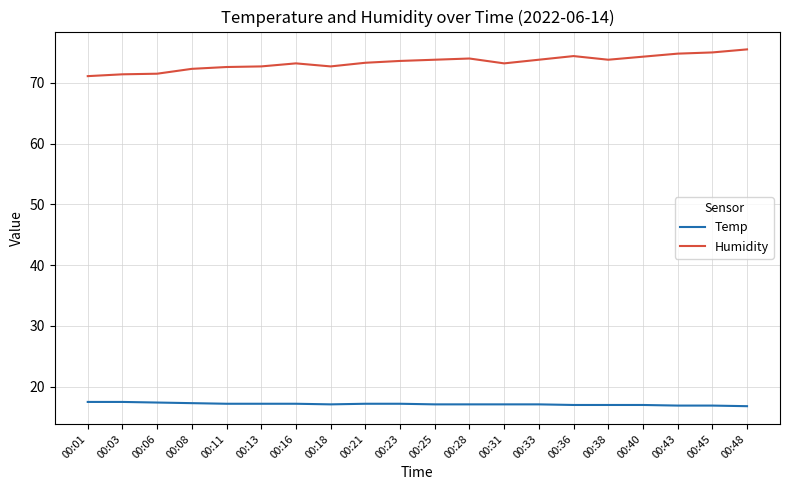

Is the value of Temp at 00:28 greater than the value of Humidity at 00:33?

No